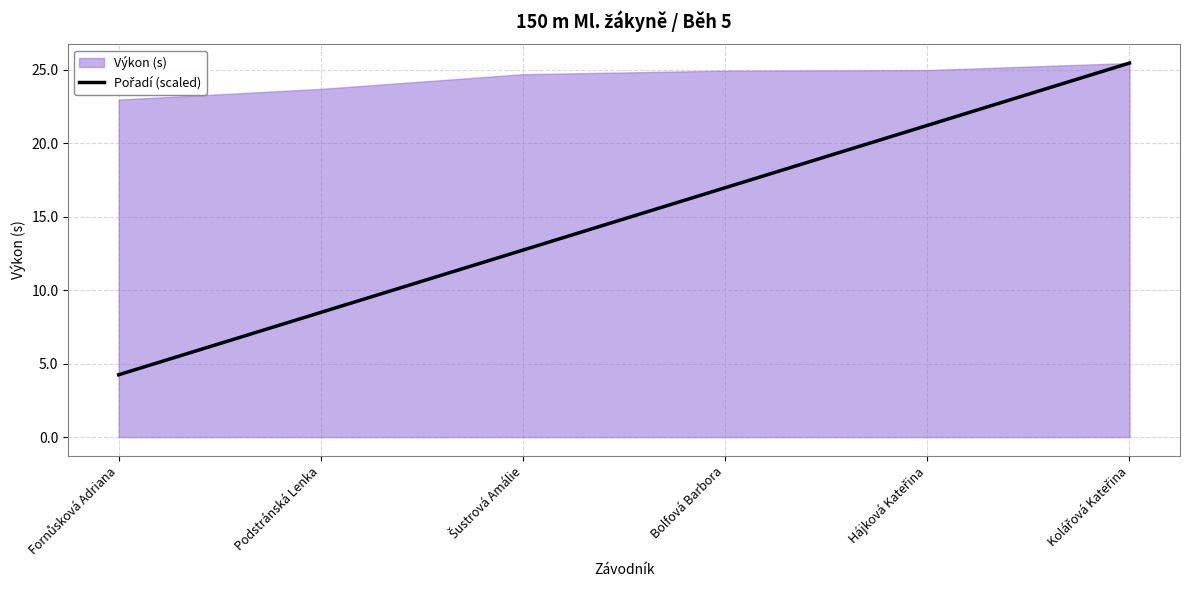

What is the difference between the maximum and minimum values?

21.2